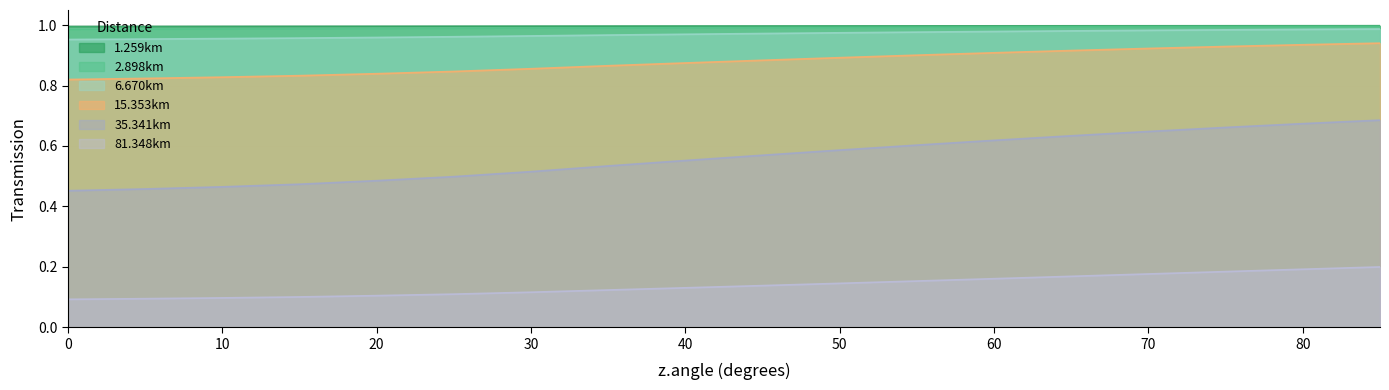

The value of 1.259km at 60 is 1.0. True or false?

True